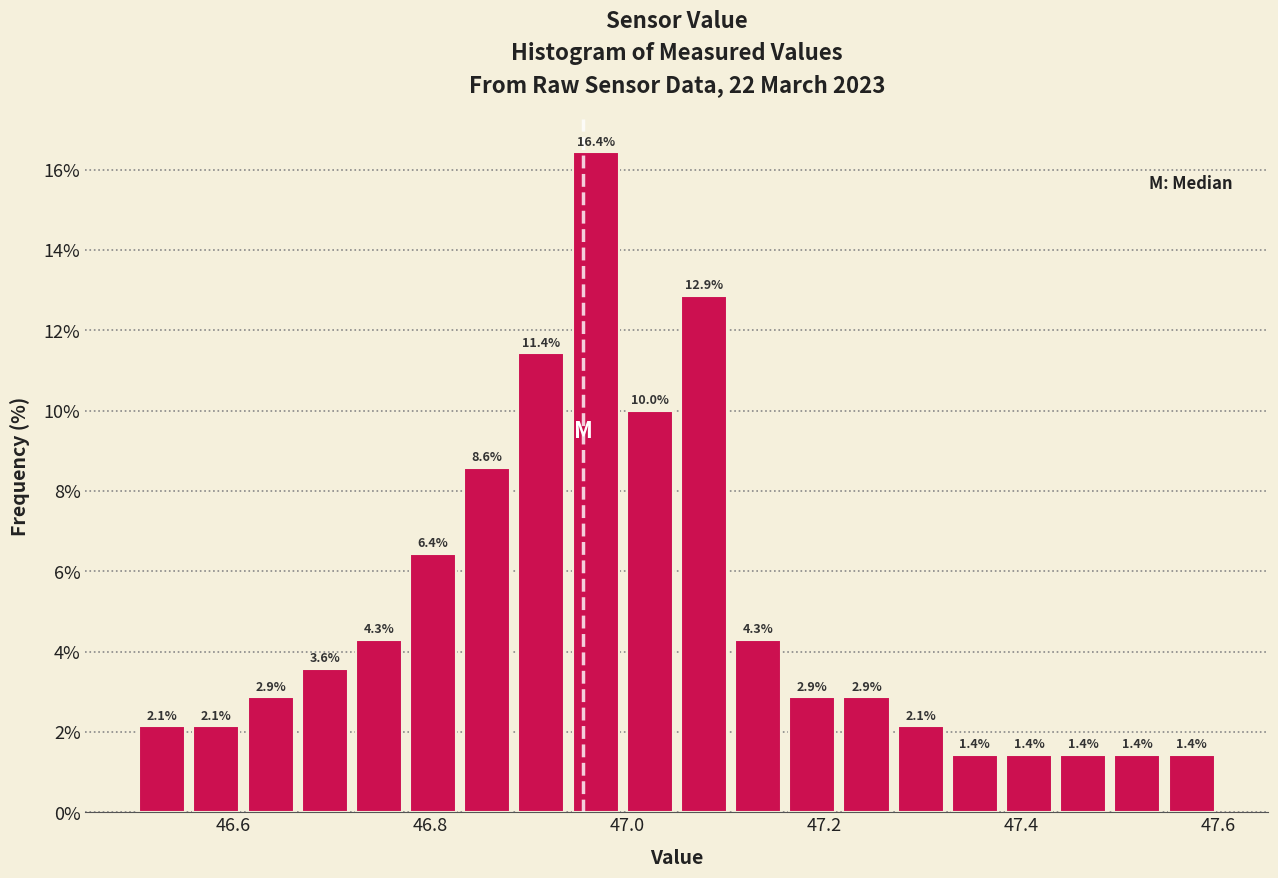

Read against the x-axis, roughly where is the centre of the tallest bar?

46.96